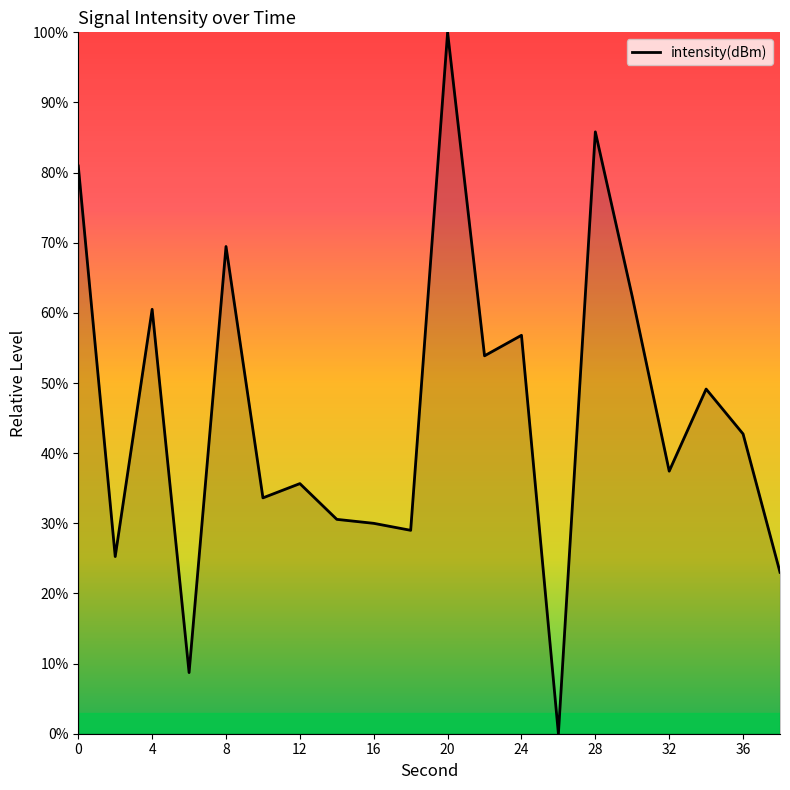

What is the difference between the maximum and minimum values?

100.0